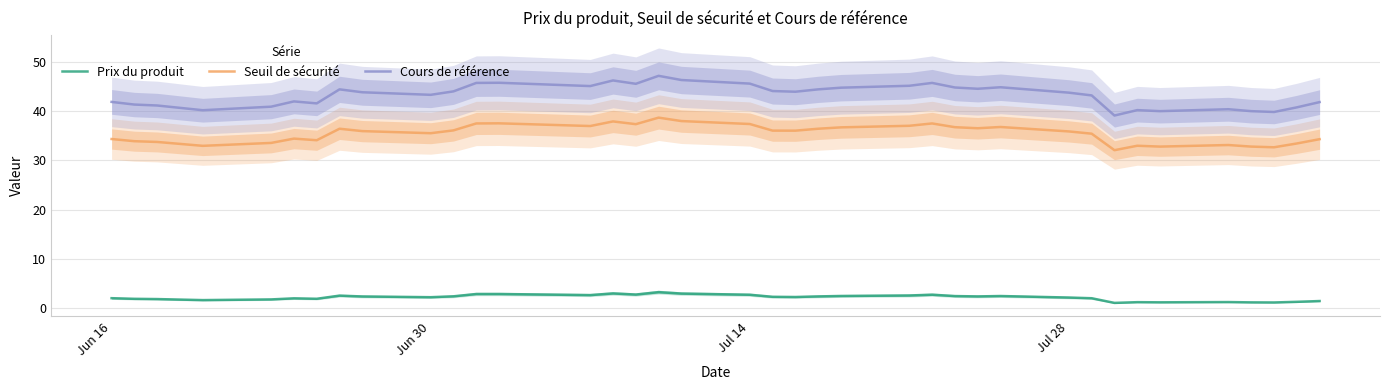

How many interior local peaks does the Prix du produit series have?

8